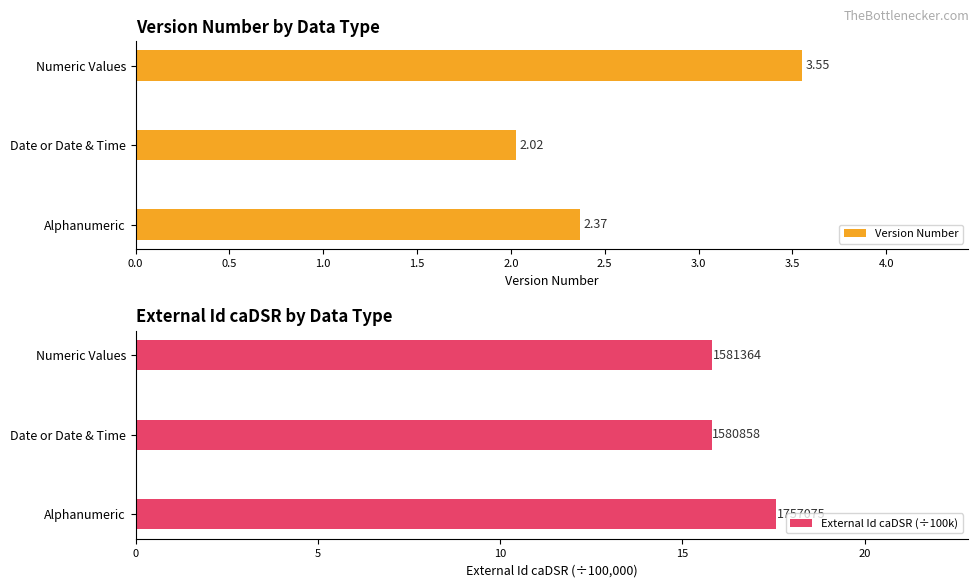

Rank the categories by Version Number value from highest to lowest.

Numeric Values, Alphanumeric, Date or Date & Time